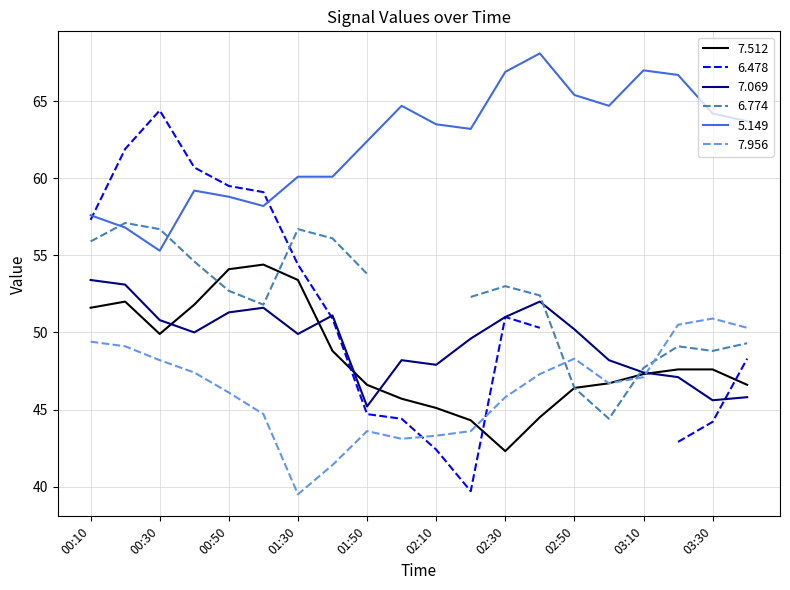

What is the lowest value of the 7.956 series?

39.5